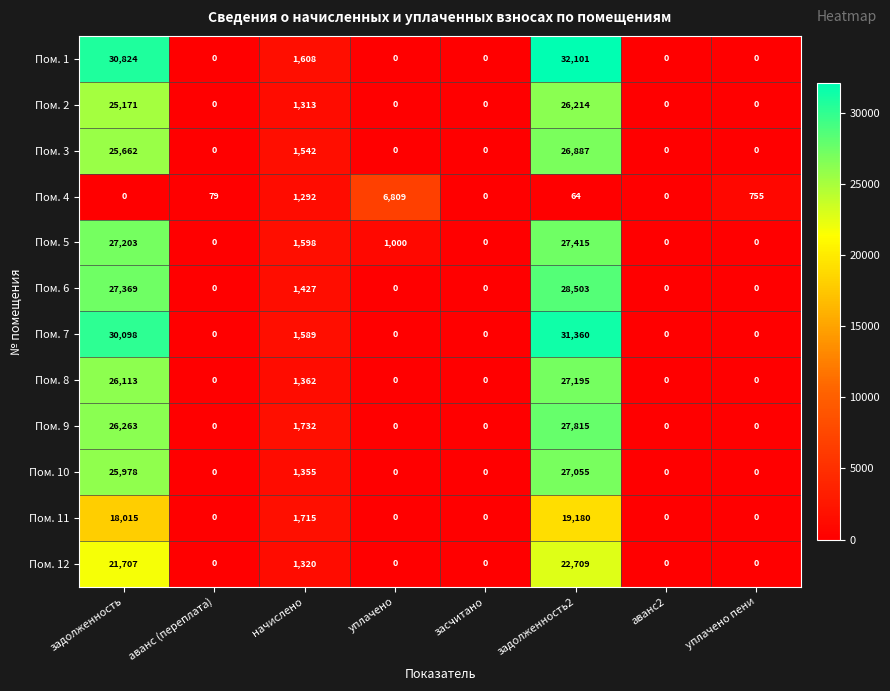

What is the difference between the second highest and minimum values in the Пом. 5 series?

27203